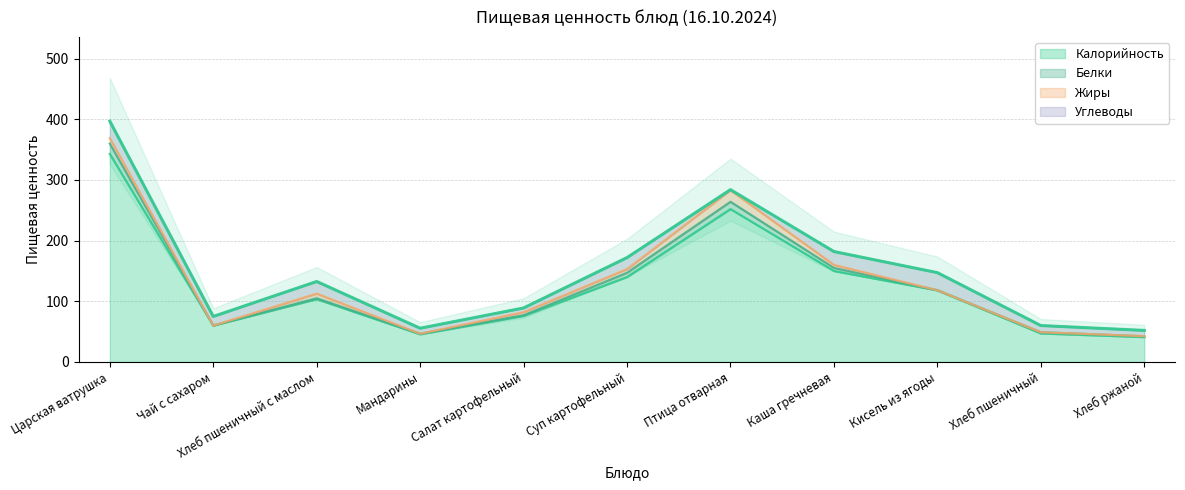

Reading left to right, list all the values displayed in this chart.

Калорийность: Царская ватрушка=342.9	Чай с сахаром=60.0	Хлеб пшеничный с маслом=103.5	Мандарины=45.6	Салат картофельный=76.0	Суп картофельный=140.0	Птица отварная=252.0	Каша гречневая=150.0	Кисель из ягоды=118.0	Хлеб пшеничный=47.0	Хлеб ржаной=41.0
Белки: Царская ватрушка=17.0	Чай с сахаром=0.0	Хлеб пшеничный с маслом=1.5	Мандарины=1.0	Салат картофельный=1.0	Суп картофельный=7.0	Птица отварная=12.0	Каша гречневая=5.0	Кисель из ягоды=0.2	Хлеб пшеничный=2.0	Хлеб ржаной=1.3
Жиры: Царская ватрушка=9.0	Чай с сахаром=0.0	Хлеб пшеничный с маслом=7.6	Мандарины=0.0	Салат картофельный=5.0	Суп картофельный=6.0	Птица отварная=19.0	Каша гречневая=5.0	Кисель из ягоды=0.0	Хлеб пшеничный=0.0	Хлеб ржаной=0.2
Углеводы: Царская ватрушка=28.0	Чай с сахаром=15.0	Хлеб пшеничный с маслом=20.0	Мандарины=9.0	Салат картофельный=7.0	Суп картофельный=19.0	Птица отварная=1.0	Каша гречневая=22.0	Кисель из ягоды=29.0	Хлеб пшеничный=11.0	Хлеб ржаной=9.5